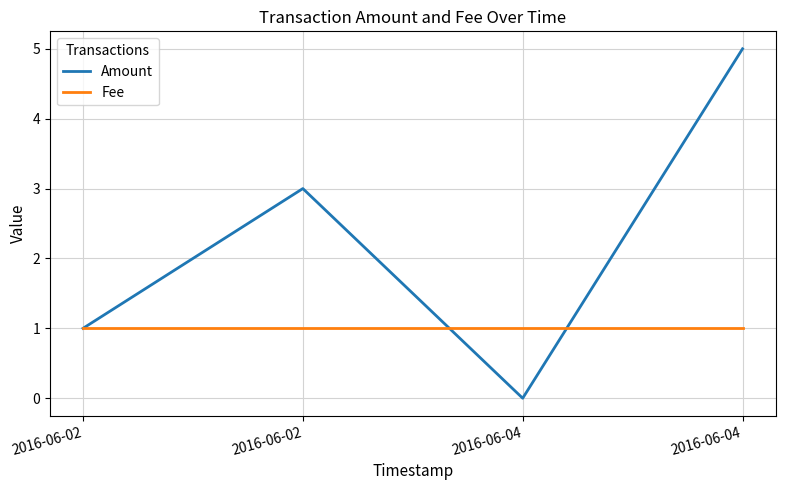

What is the approximate value of Fee at 2016-06-04?

1